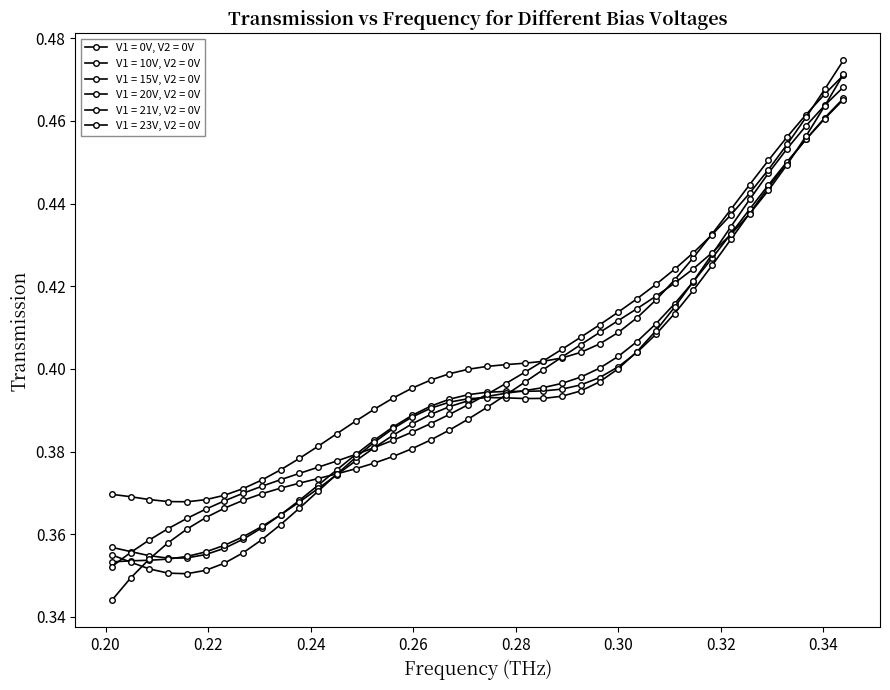

How many series are shown in this chart?

6